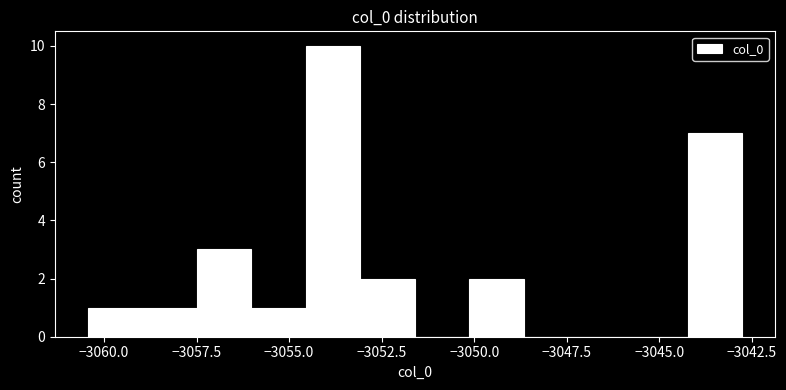

Around what value on the x-axis is the tallest bar? Give the approximate position of its centre, as read against the axis.

-3054.0